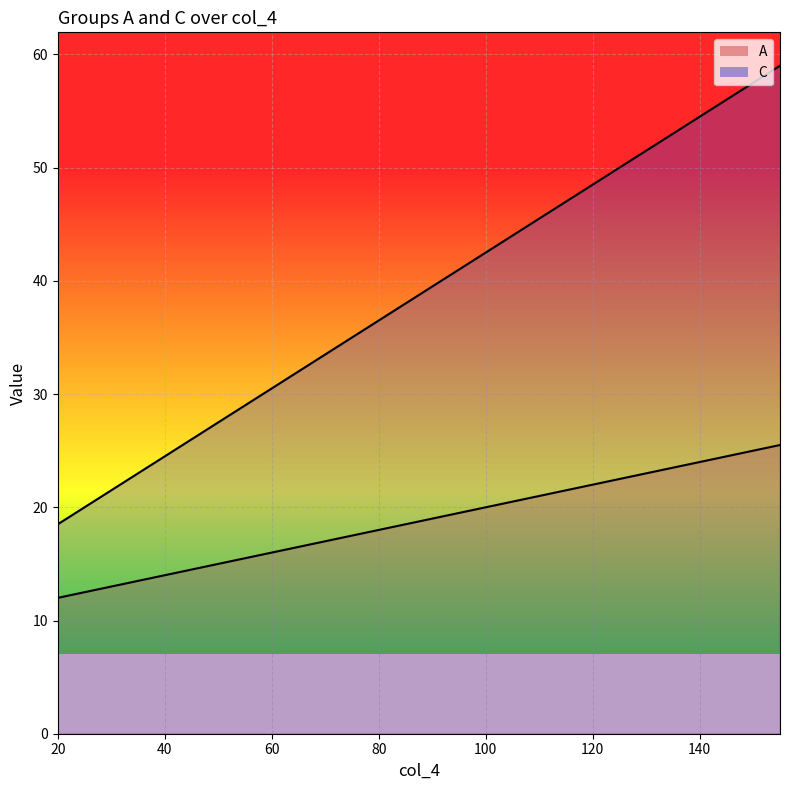

What is the maximum value for A?

25.5